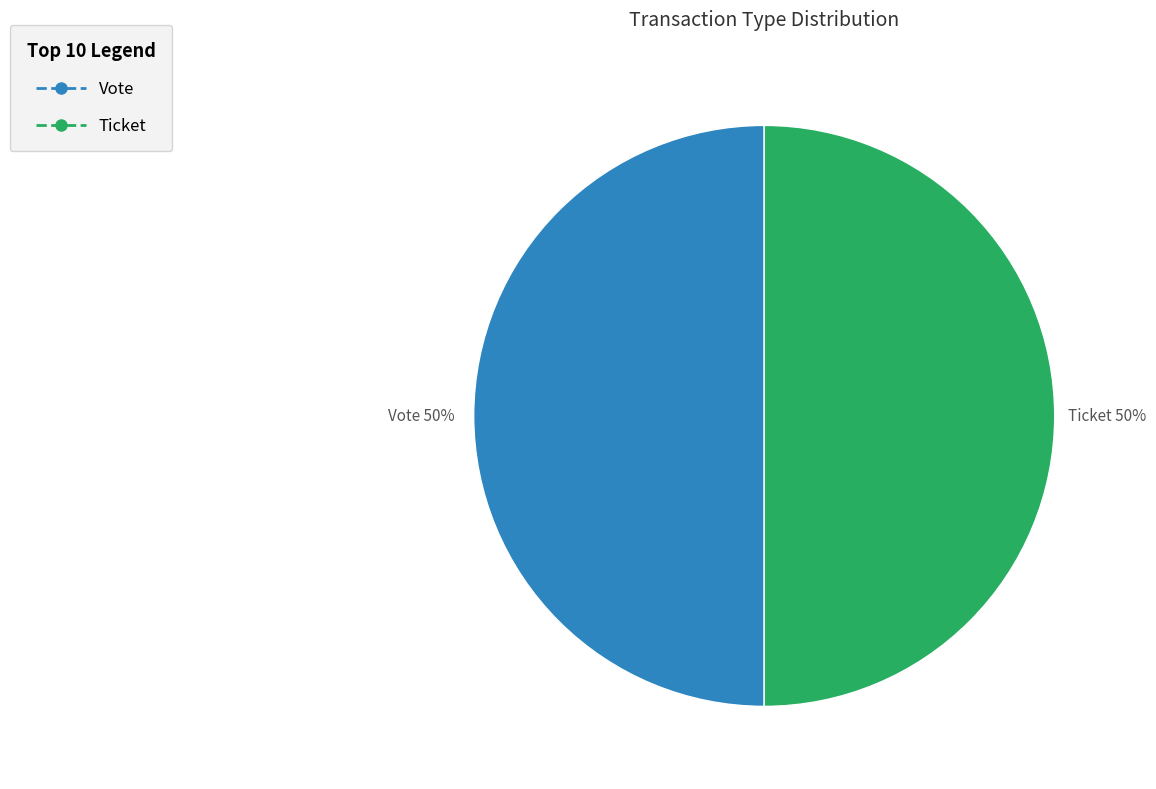

Is the sum of Vote and Ticket greater than half?

Yes